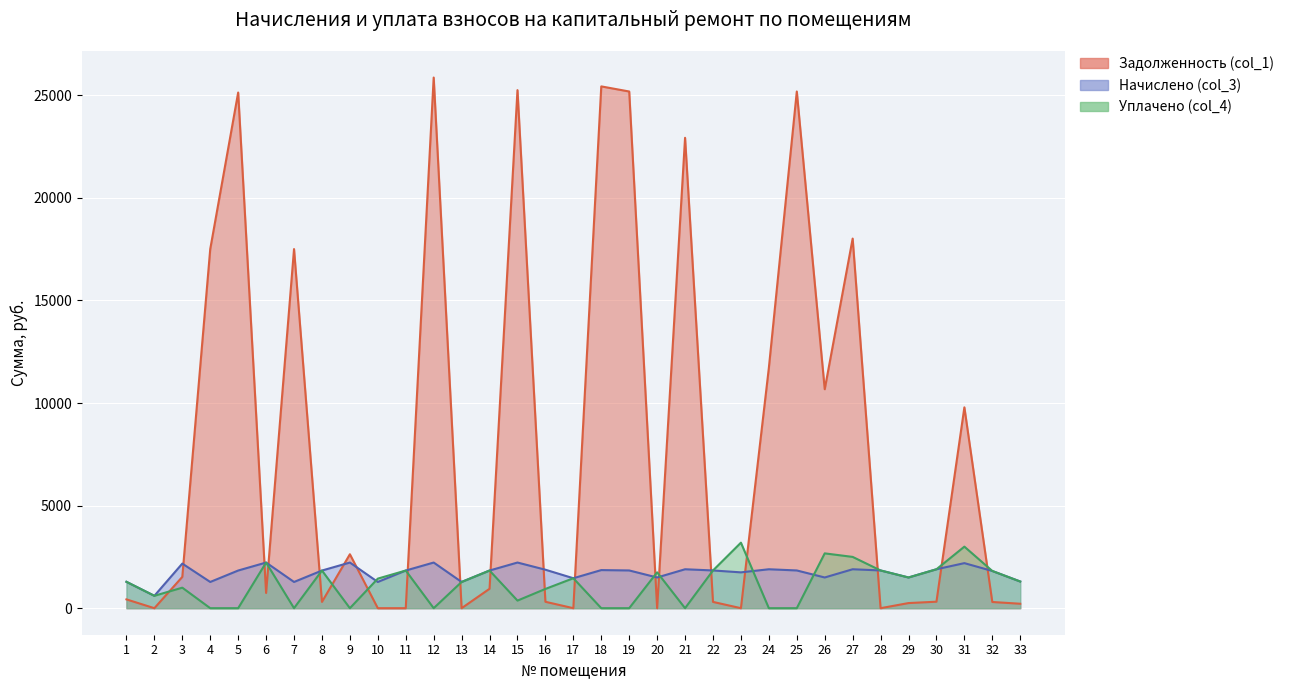

What is the difference between the maximum and second lowest values in the Задолженность (col_1) series?

25866.2